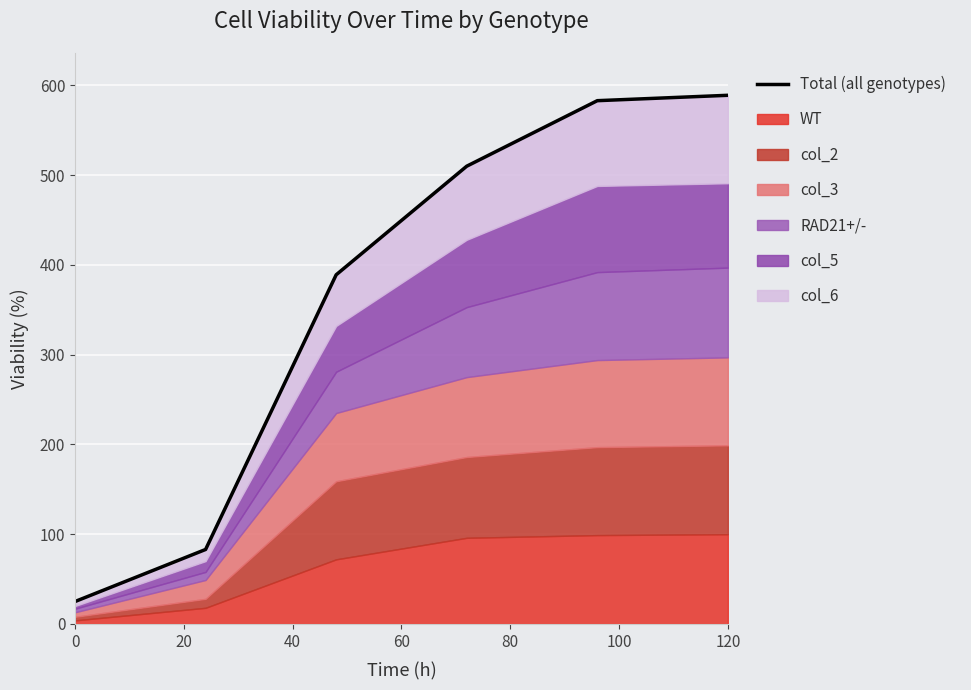

What is the sum of all values?

2179